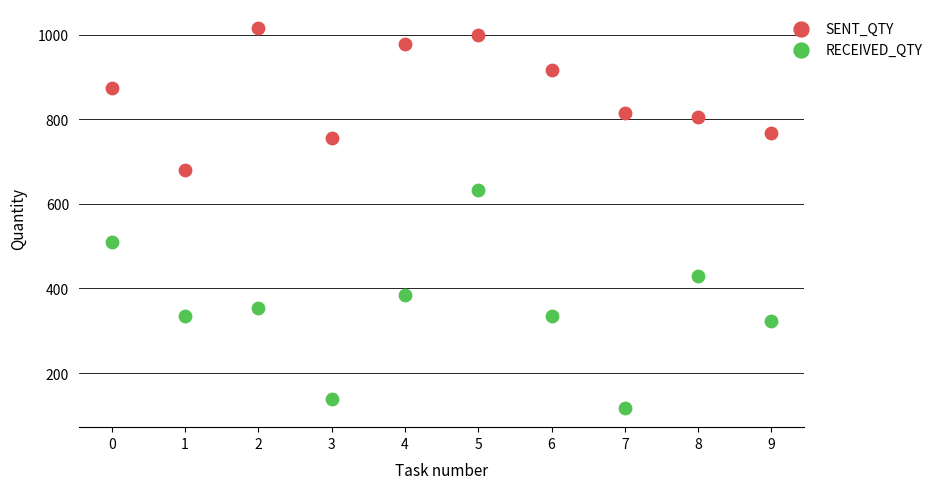

Which series reaches the minimum Y coordinate?

RECEIVED_QTY